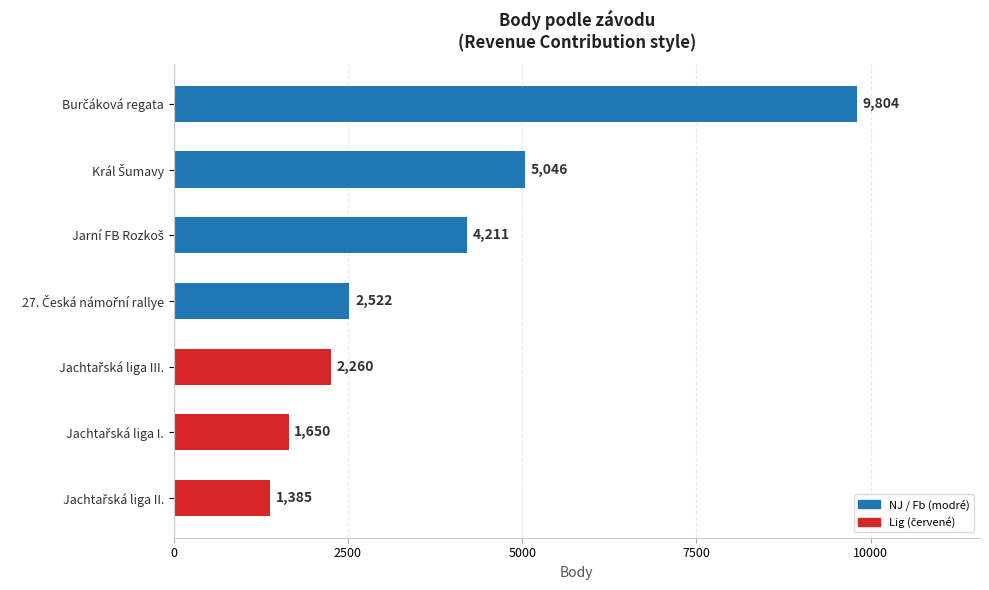

How many bars are there in total?

7